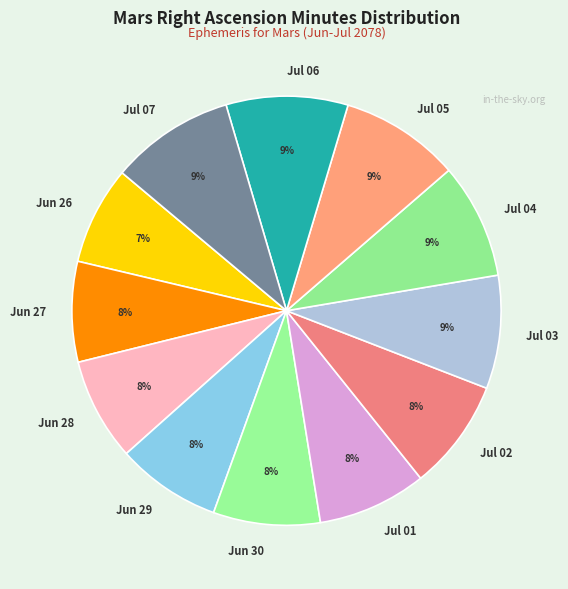

Does Jul 03 represent more than half of the total?

No